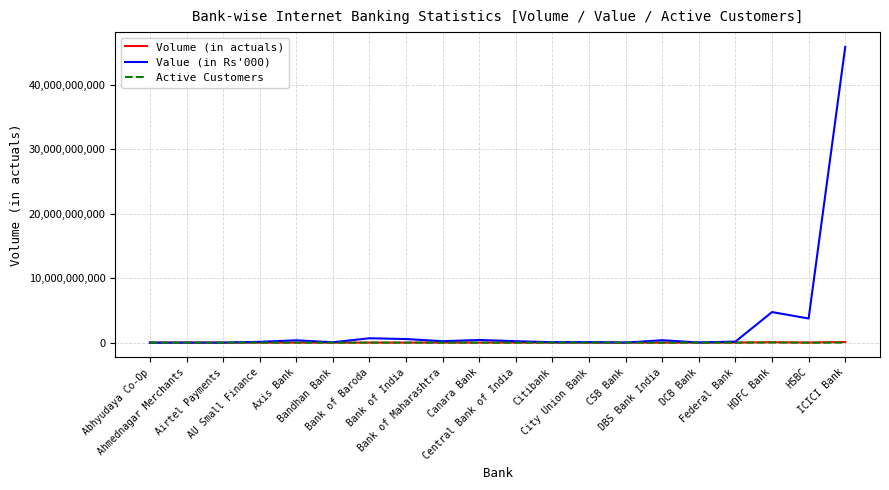

What position from the left is Axis Bank?

5